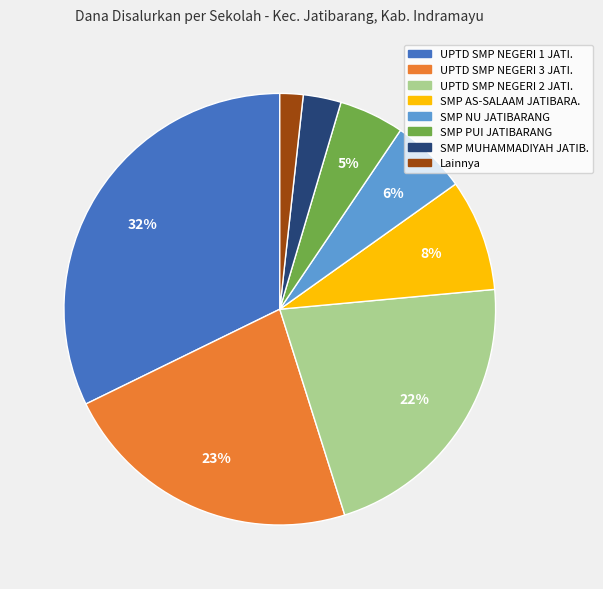

To the nearest percent, what is the difference between the SMP MUHAMMADIYAH JATIB. and SMP NU JATIBARANG slice percentages?

3%